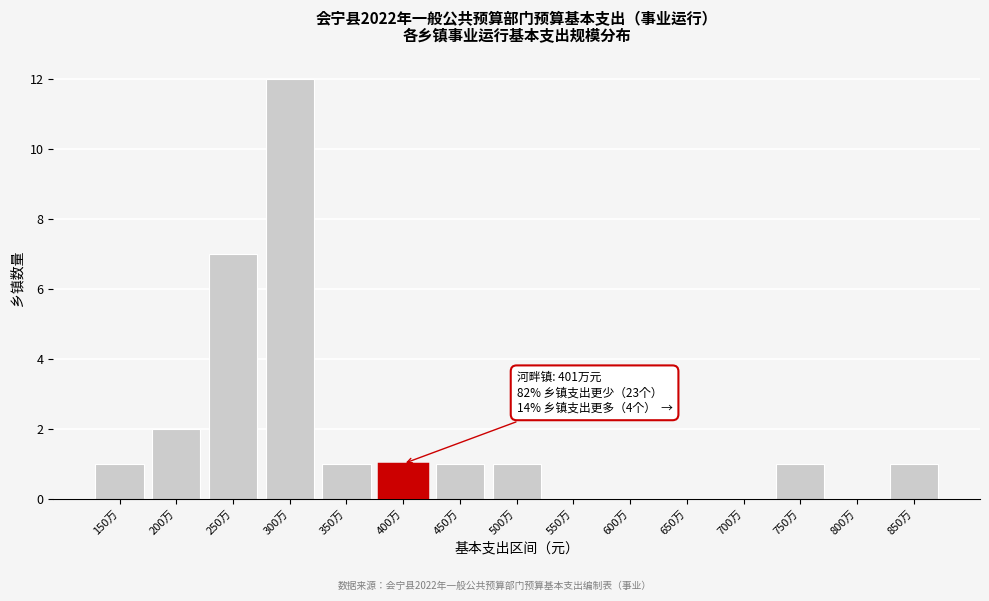

Reading left to right, what are all the values shown in this chart?

150万=1	200万=2	250万=7	300万=12	350万=1	400万=1	450万=1	500万=1	550万=0	600万=0	650万=0	700万=0	750万=1	800万=0	850万=1